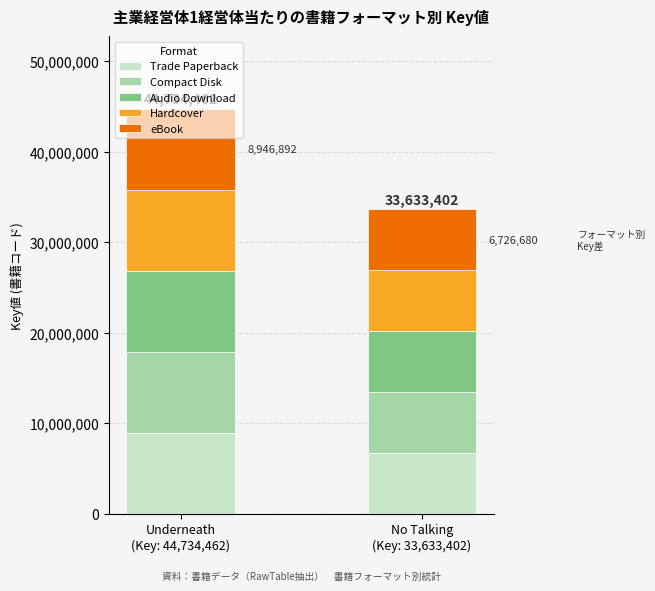

What is the minimum value for Trade Paperback?

6726680.4